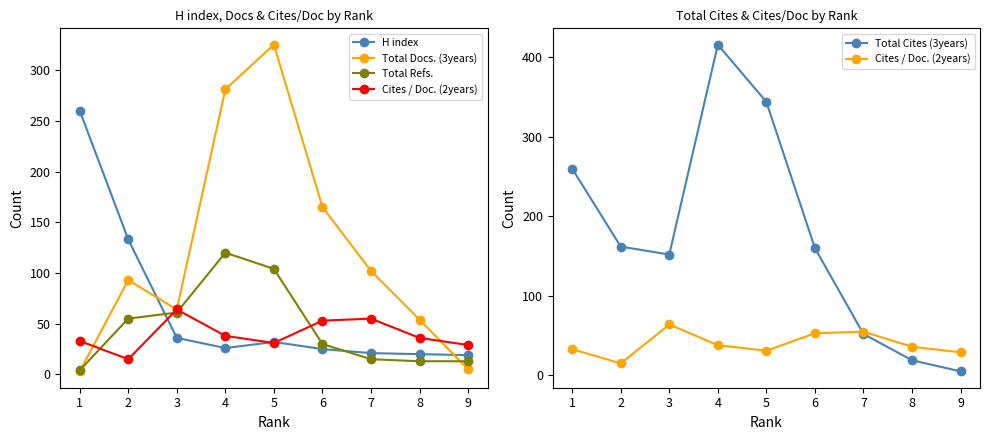

At which label does Total Docs. (3years) reach its peak?

5